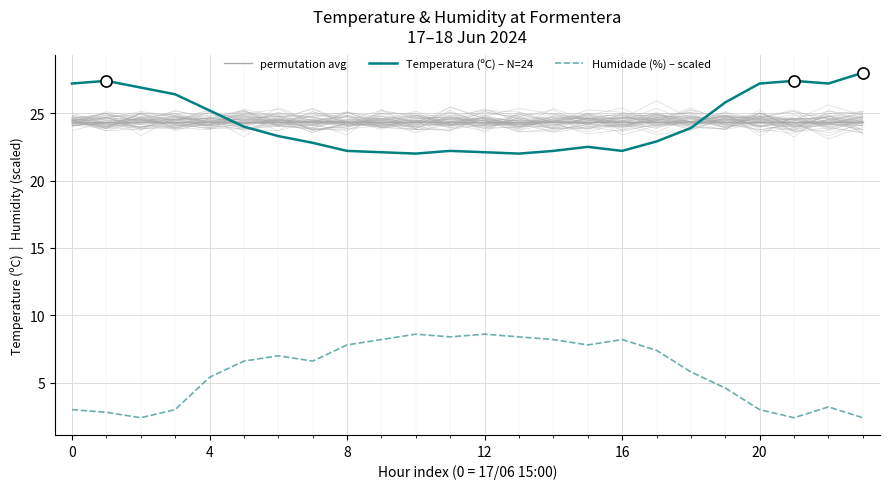

What are all the series names shown in the legend?

permutation avg, Temperatura (ºC) – N=24, Humidade (%) – scaled